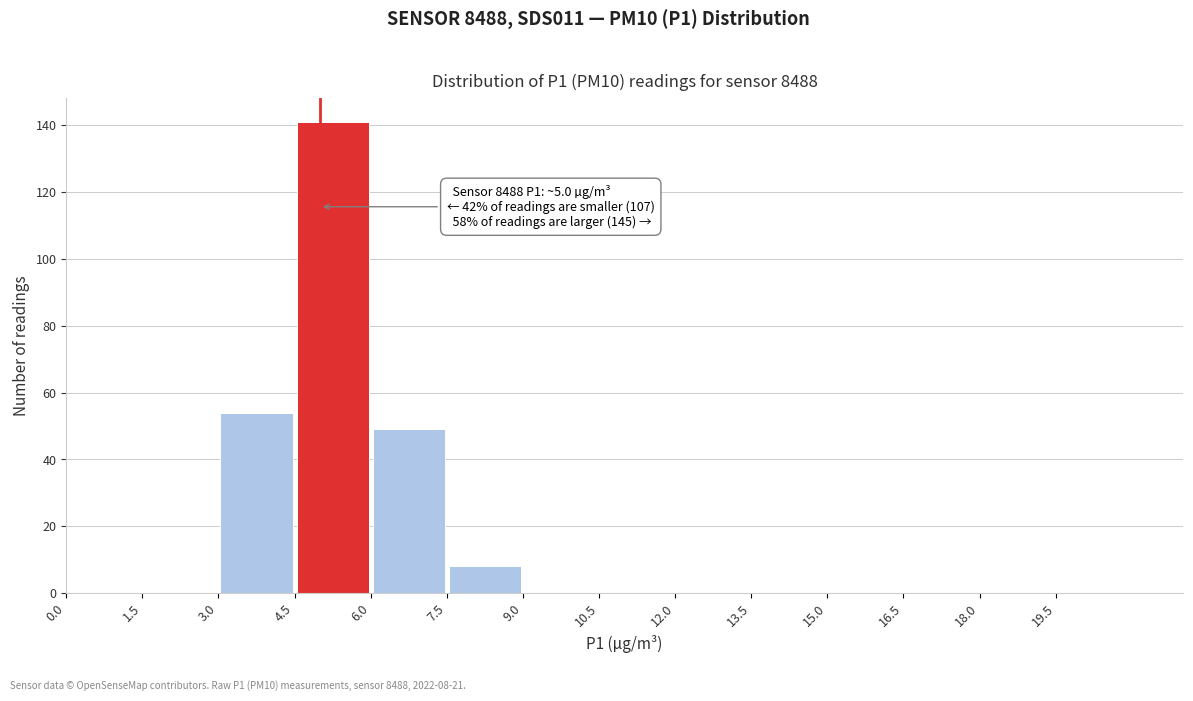

Which range on the x-axis has the tallest bar?

4.5 to 6.0